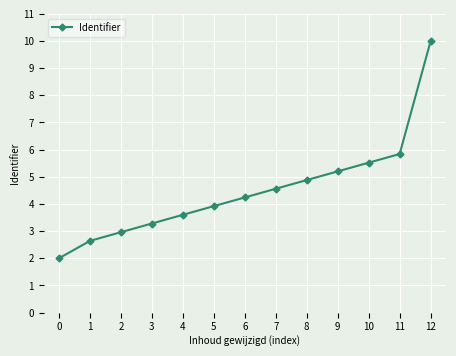

What is the value of the 2nd point from the left?

2.6